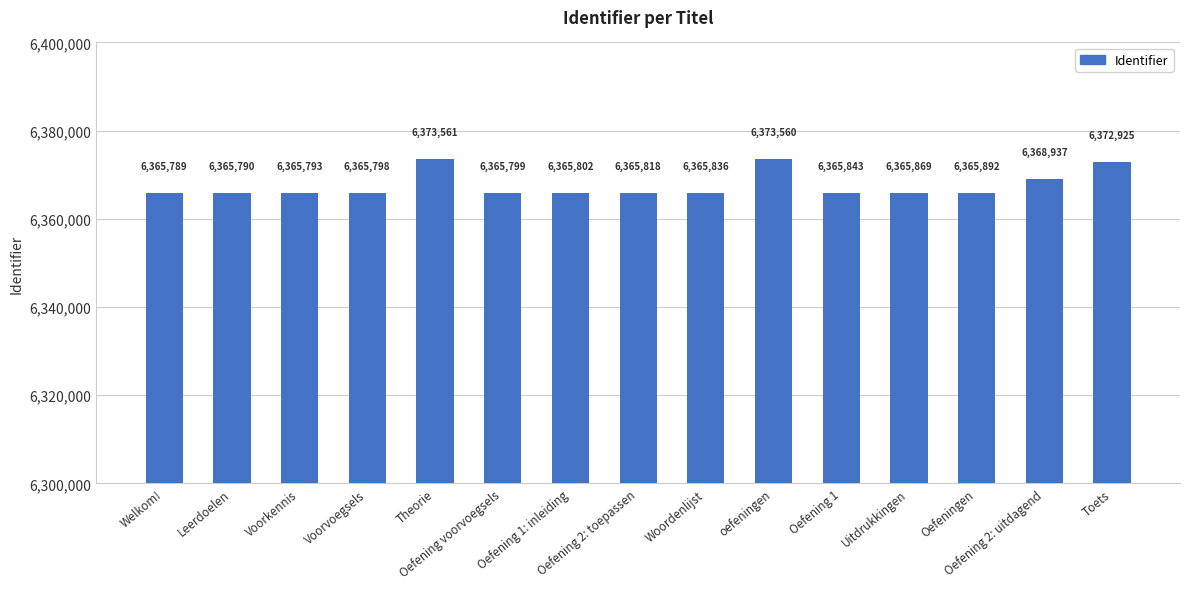

Where is the data nearest to the value 6369675?

Oefening 2: uitdagend